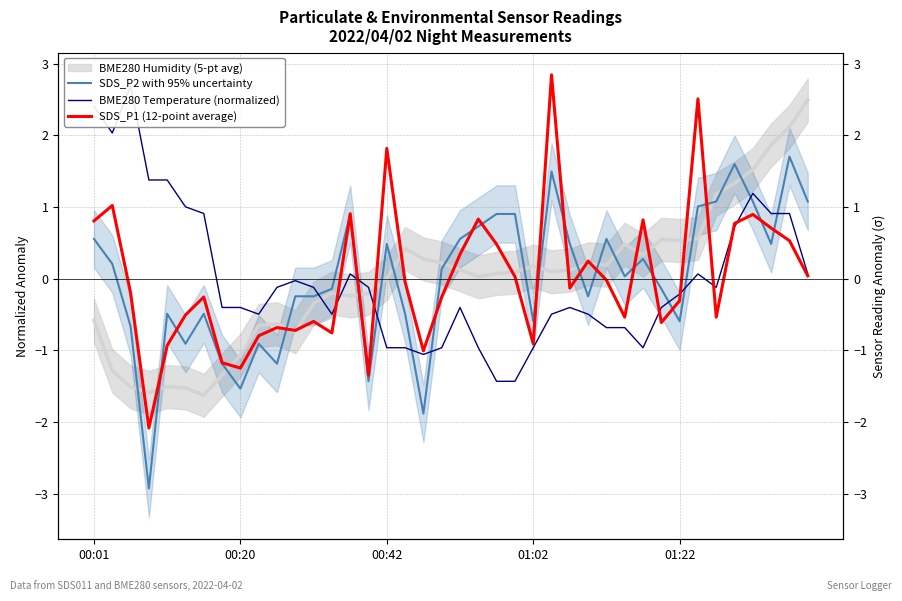

After their last crossing, which series has the higher values: BME280 Temperature (normalized) or SDS_P1 (12-point average)?

BME280 Temperature (normalized)